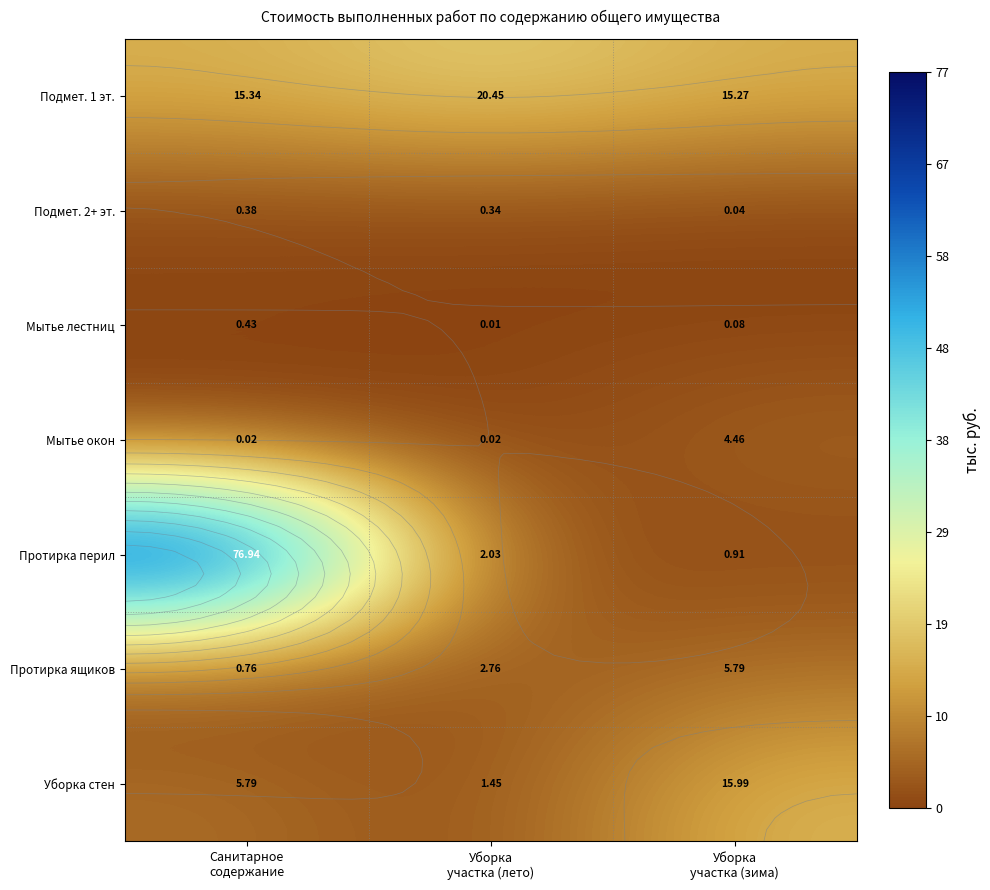

At how many categories does at least one series exceed 5?

3